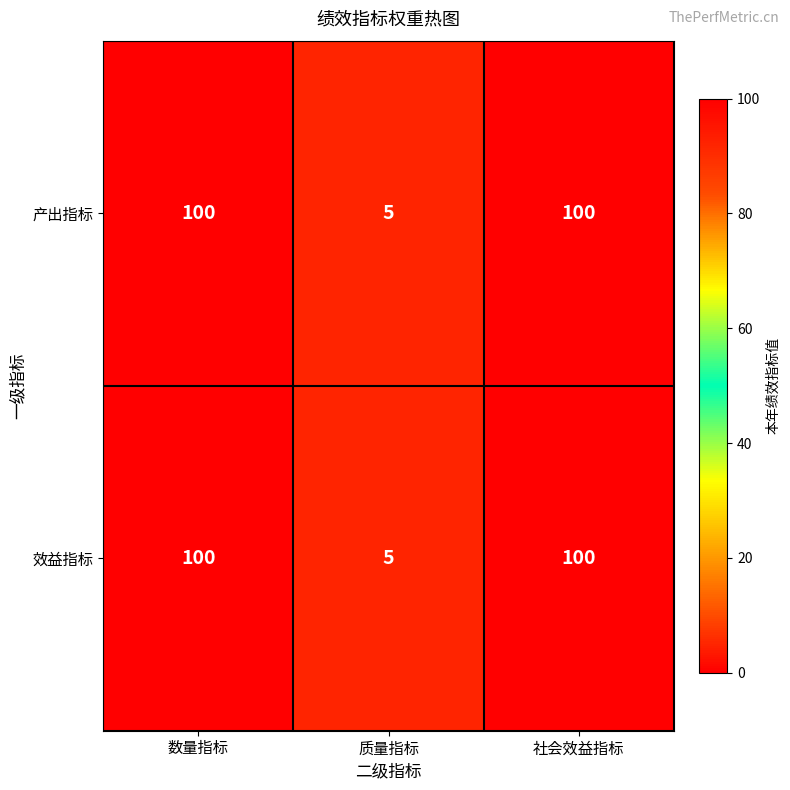

True or false: 效益指标 has a value of 3 at 质量指标.

False